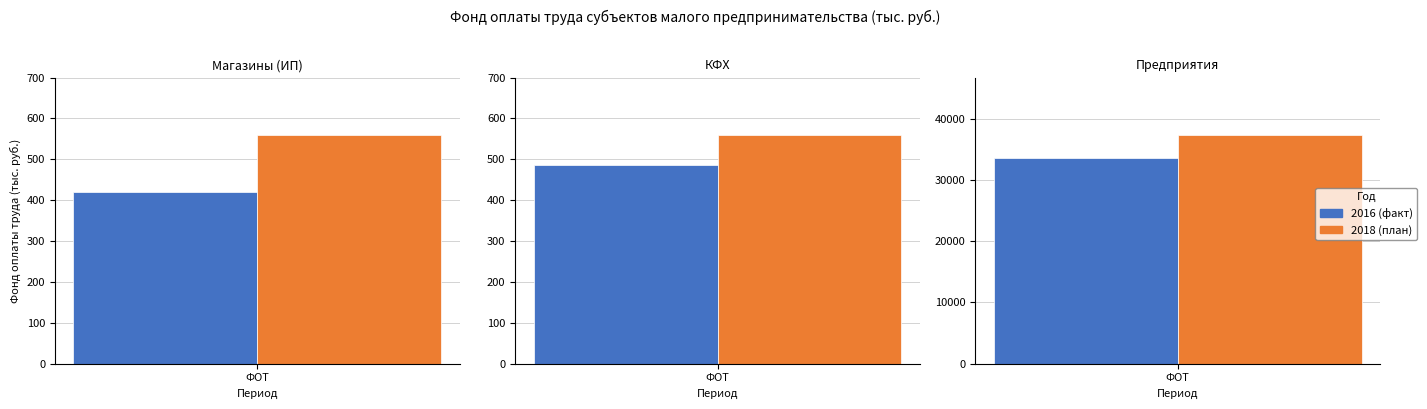

What value does the 2016 series have at Магазины (ИП)?

420